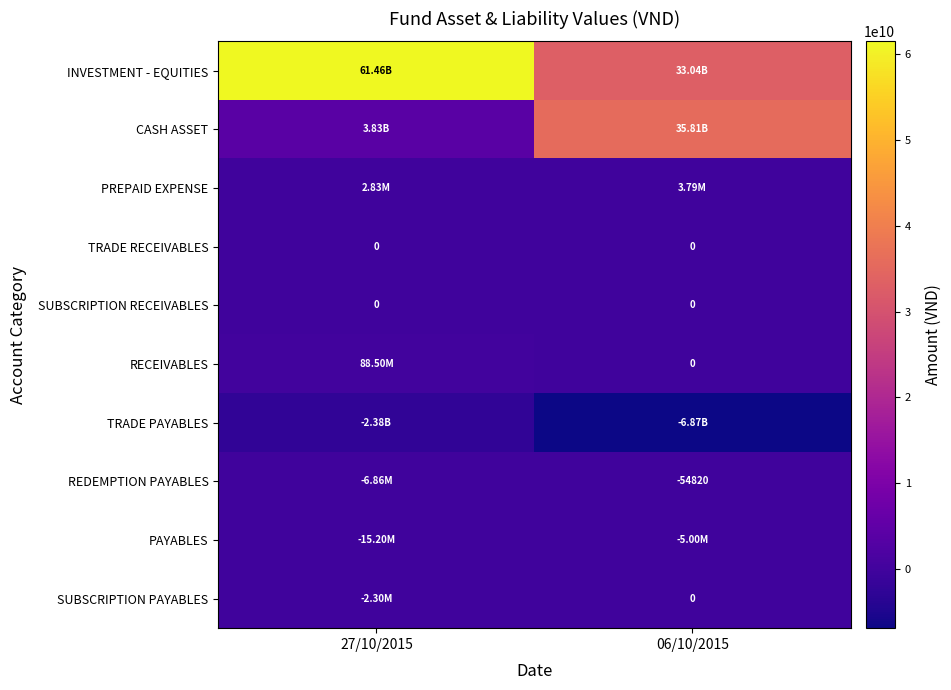

Which series has the widest spread of values?

CASH ASSET